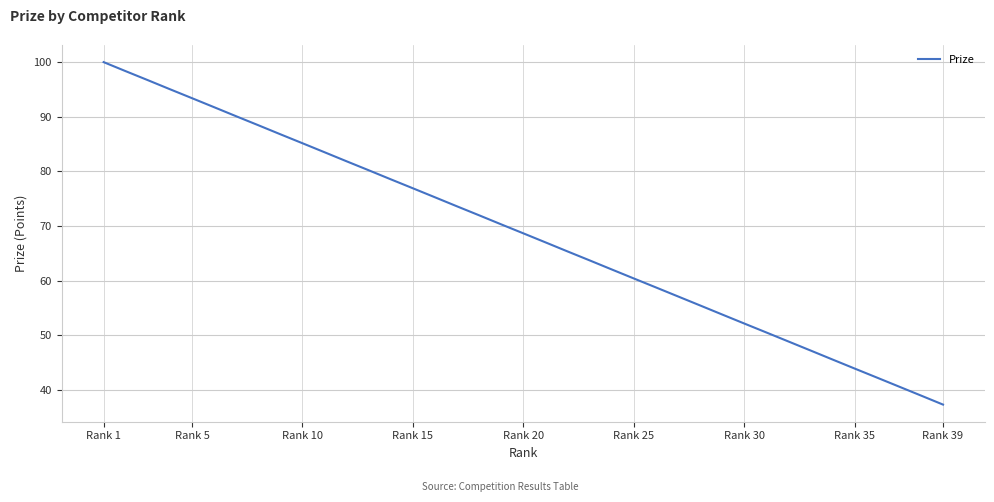

What is the difference between the maximum and minimum values?

62.7